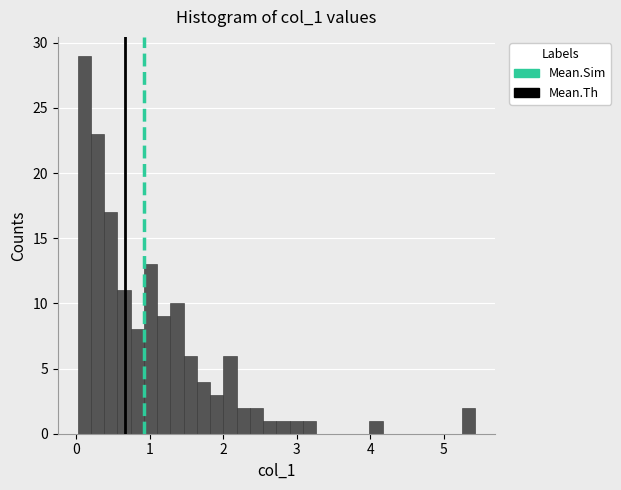

Around what value on the x-axis is the tallest bar? Give the approximate position of its centre, as read against the axis.

0.1